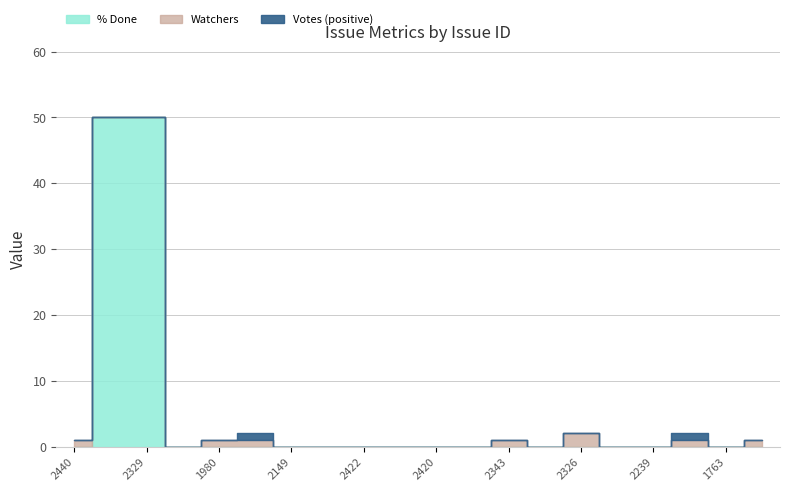

How many series are shown in this chart?

3